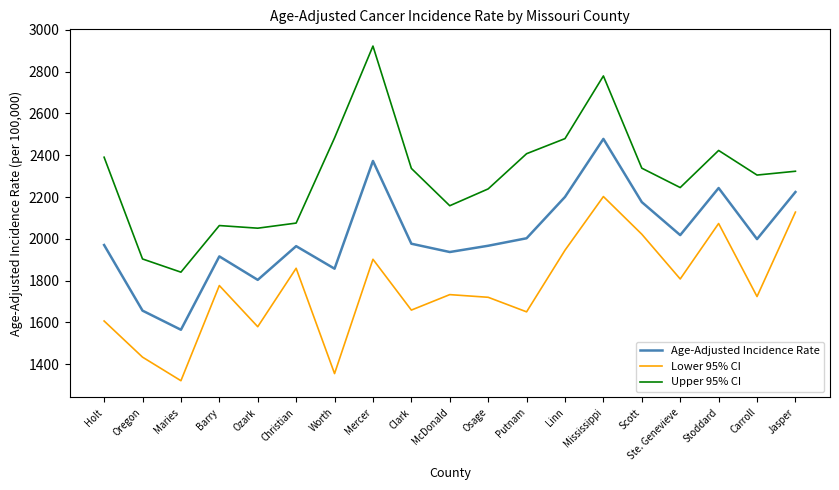

What is the total value across all series at Maries?

4727.4